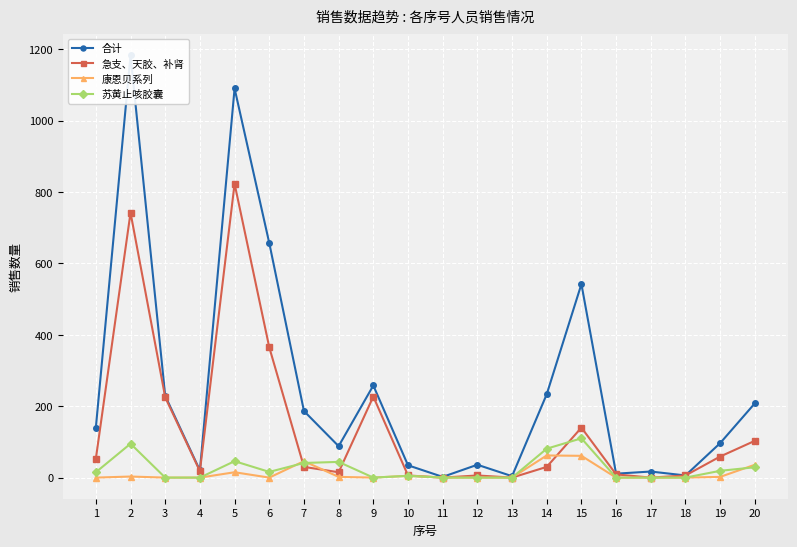

Which has a higher value, 7 or 5?

5